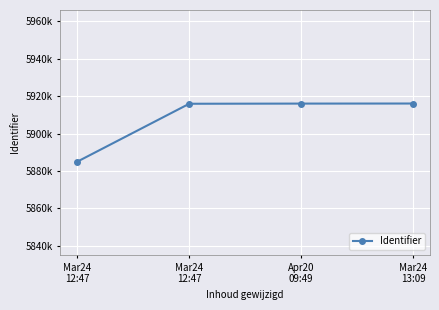

Reading left to right, extract all data points from this chart.

5884951	5915920	5916007	5916044